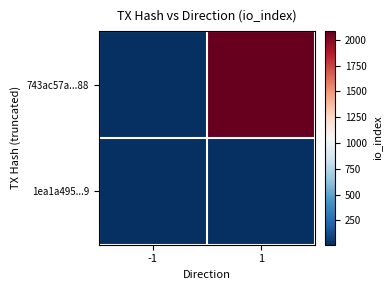

At which category does the chart reach its peak across all series?

1